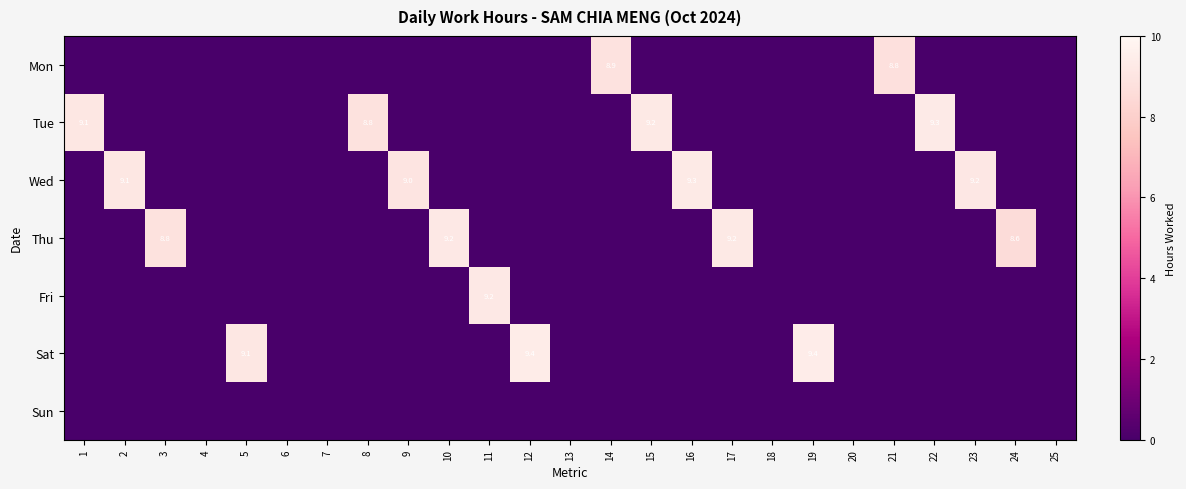

What is the difference between the highest and lowest values at 2?

9.1